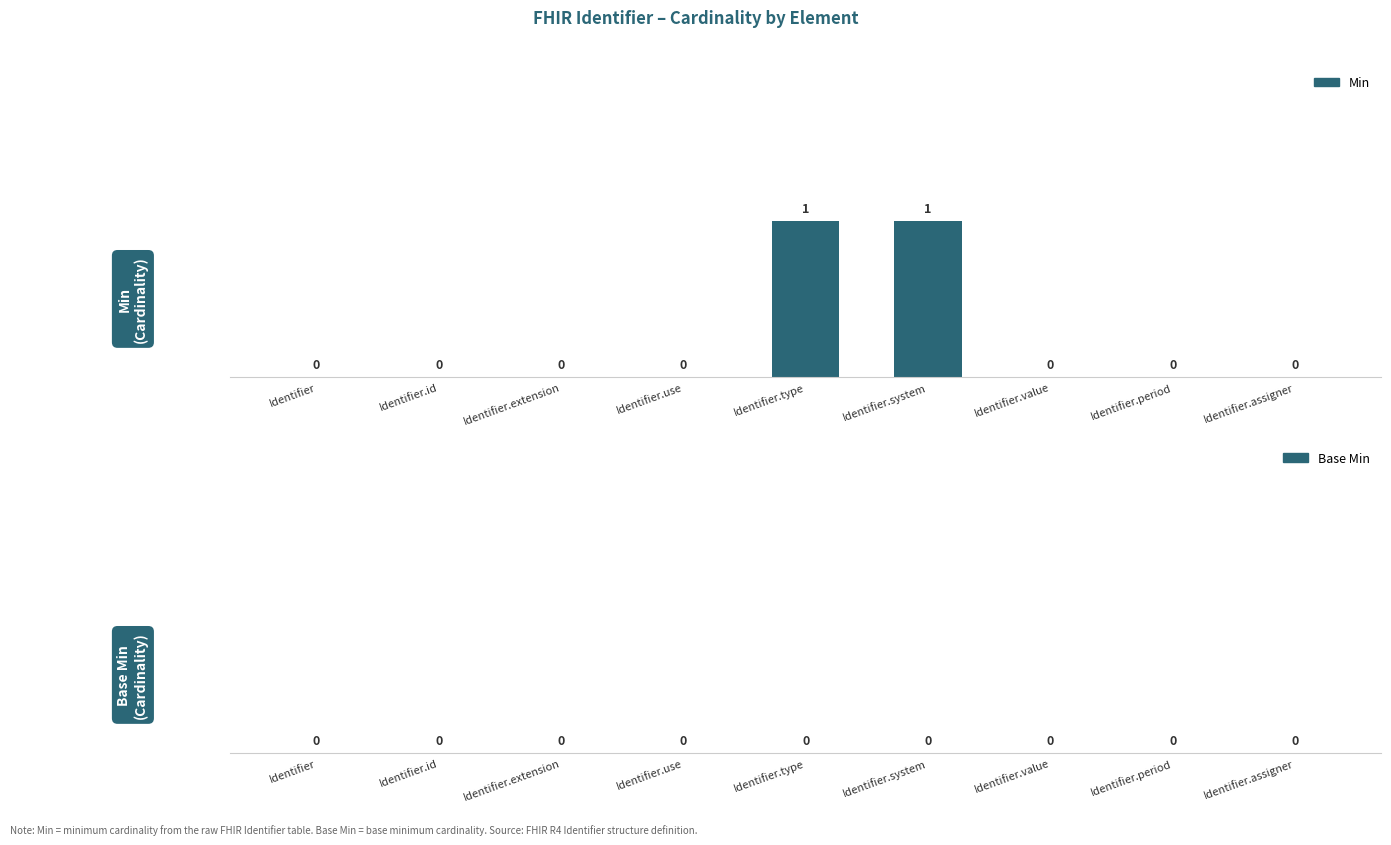

True or false: the data shows -1 at Identifier.id.

False